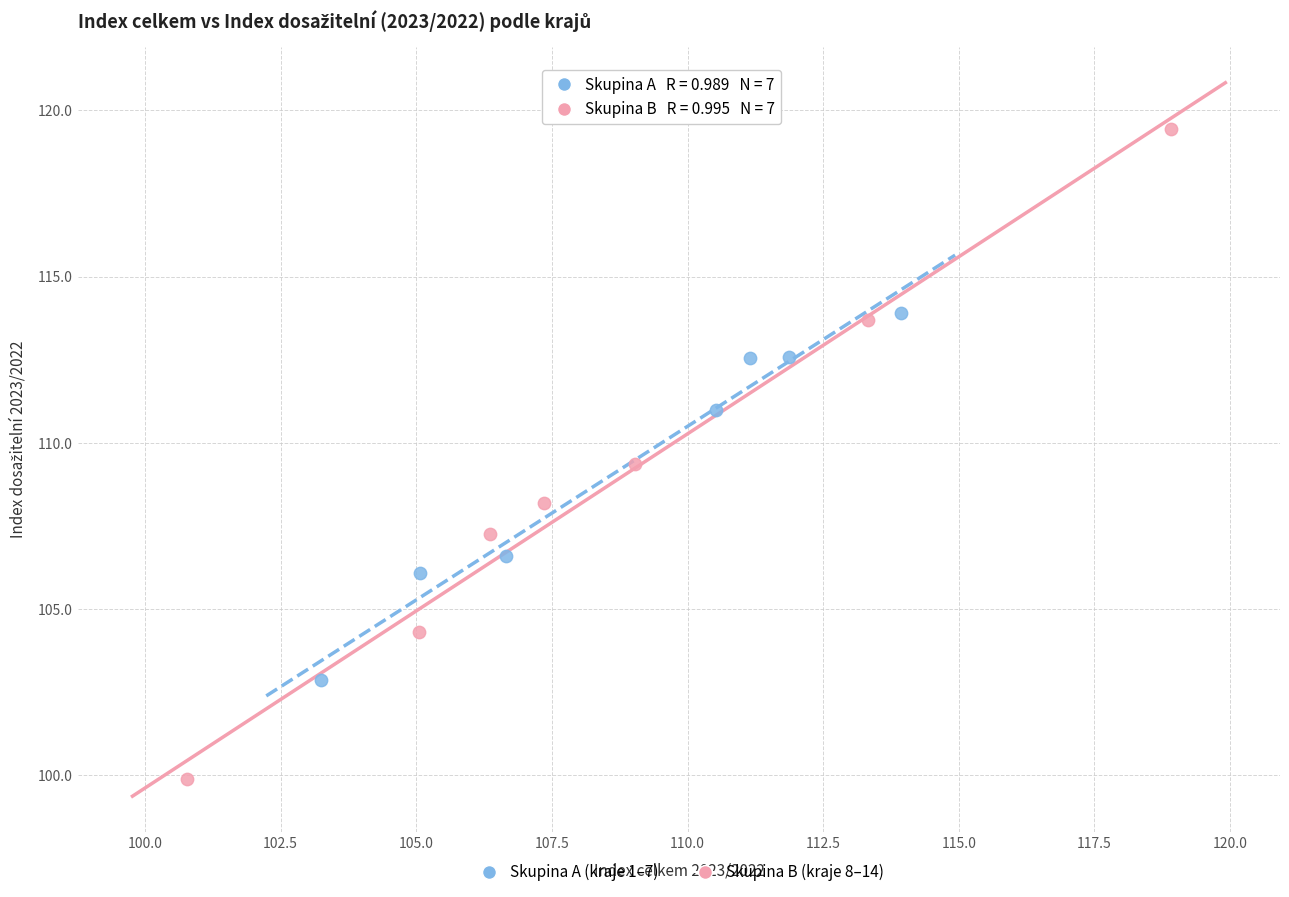

Which series reaches the maximum Y coordinate?

Skupina B (kraje 8–14)